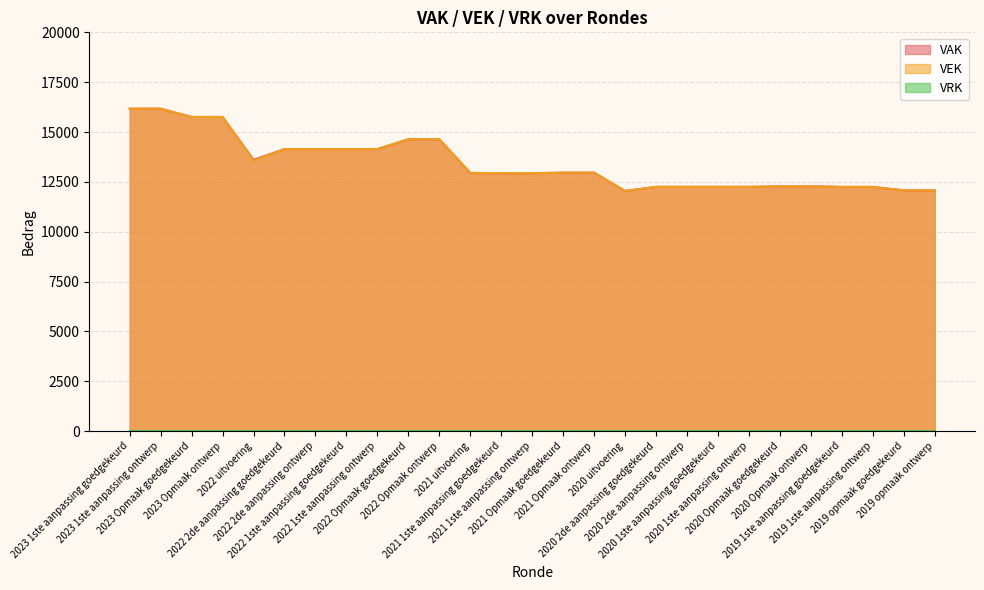

Where does the VAK series first go above 12943?

2023 1ste aanpassing goedgekeurd